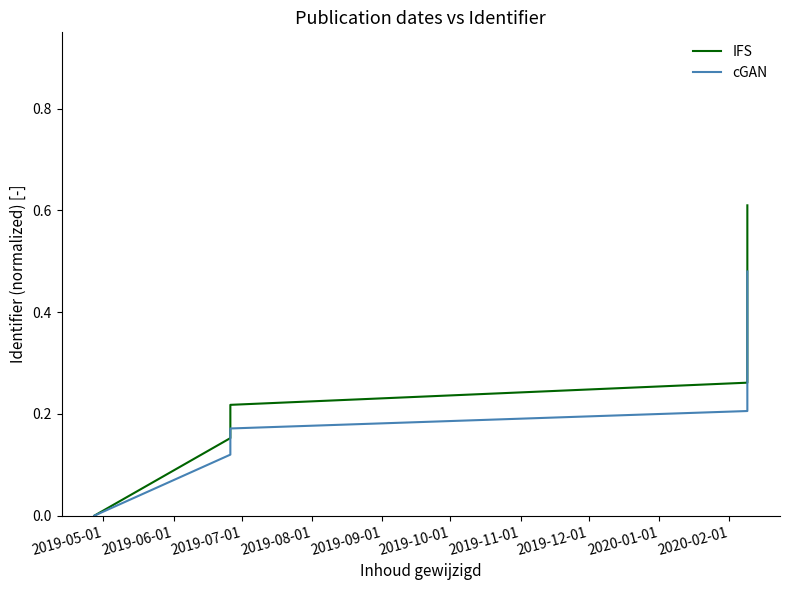

True or false: IFS has a value of 0.3 at 2019-07-01.

False